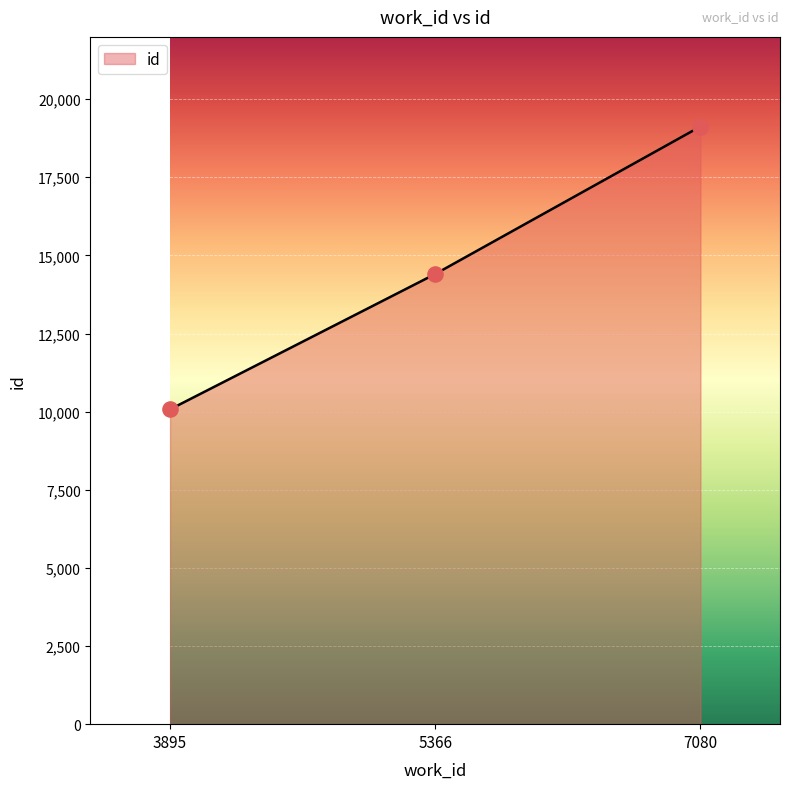

Between 3895 and 7080, which is larger?

7080